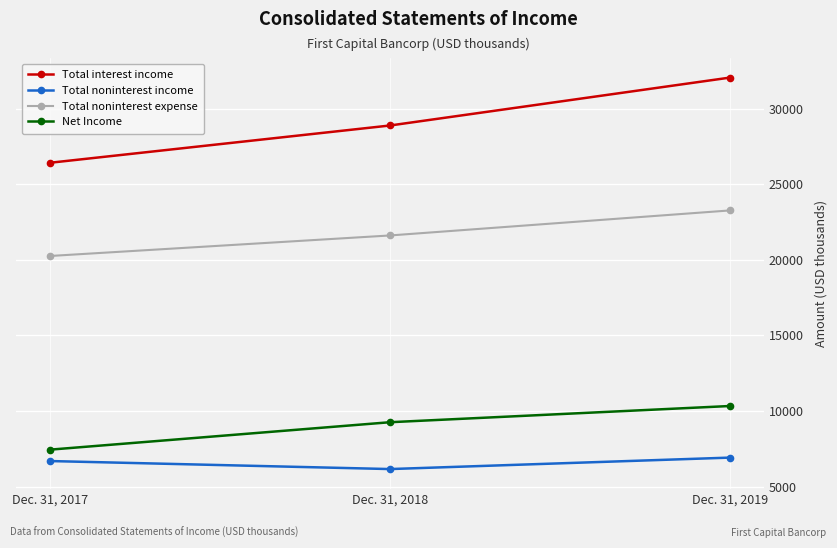

True or false: Total interest income has a value of 26422 at Dec. 31, 2017.

True